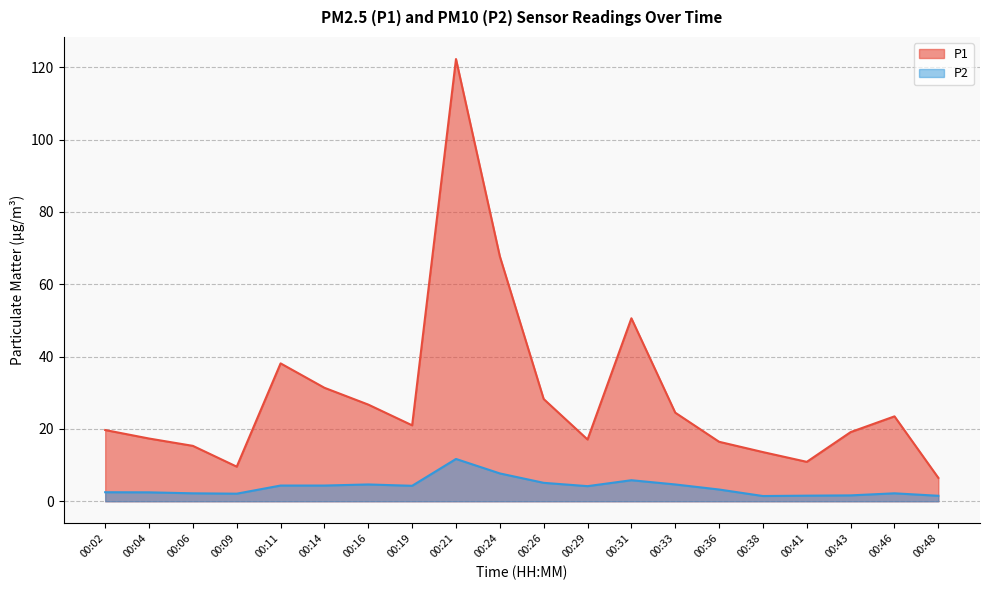

What is the difference between the maximum and second lowest values in the P1 series?

112.7